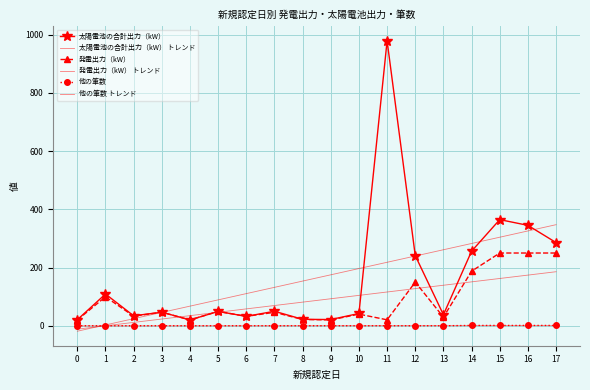

What are all the series names shown in the legend?

太陽電池の合計出力（kW）, 太陽電池の合計出力（kW） トレンド, 発電出力（kW）, 発電出力（kW） トレンド, 他の筆数, 他の筆数 トレンド